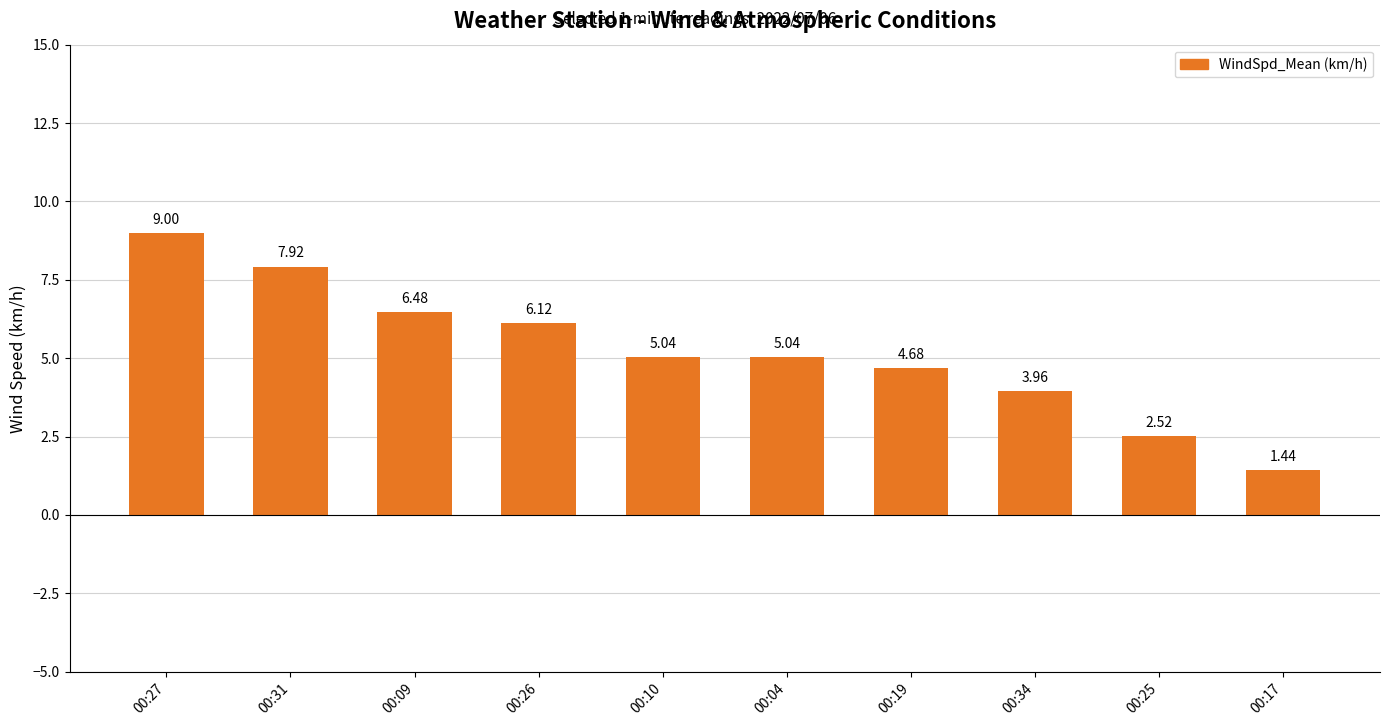

What is the sum of the values at 00:17 and 00:09?

7.9